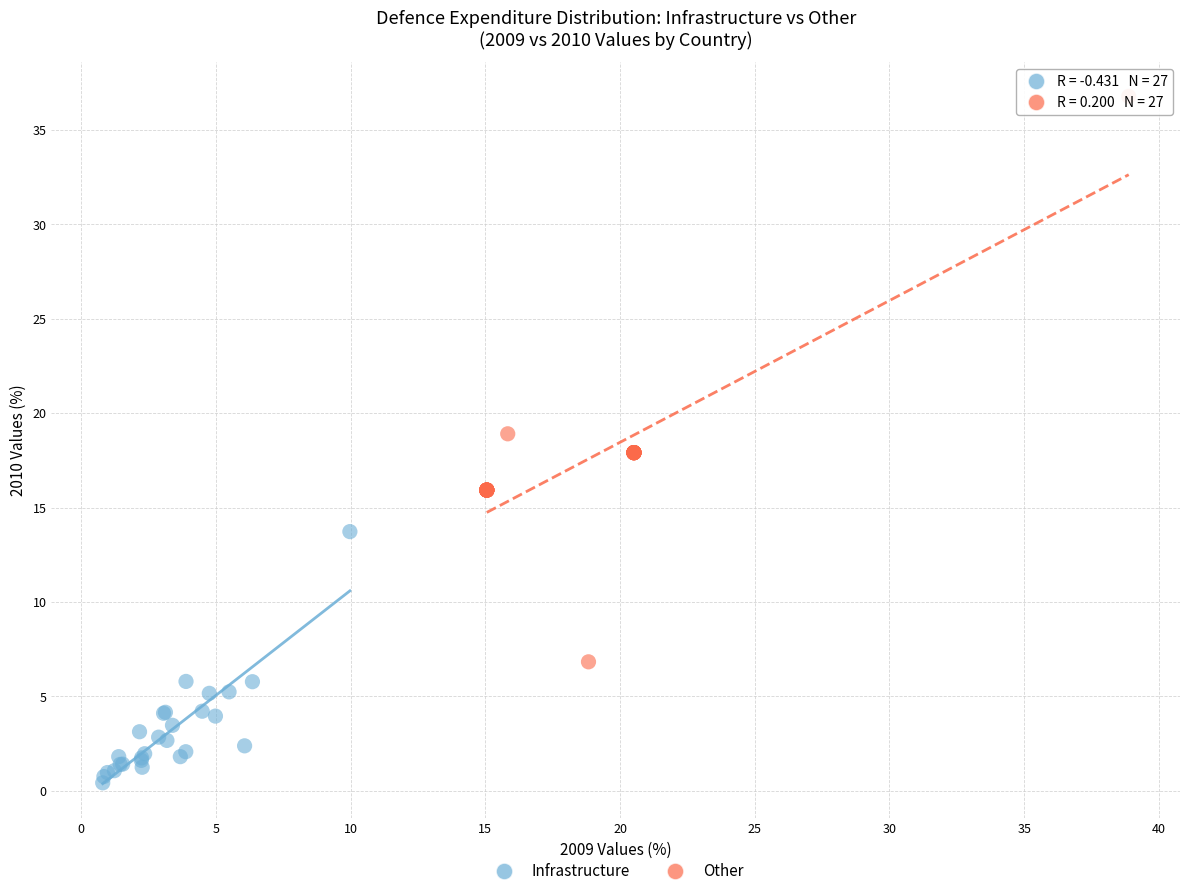

Which series has the widest spread of Y values?

Other